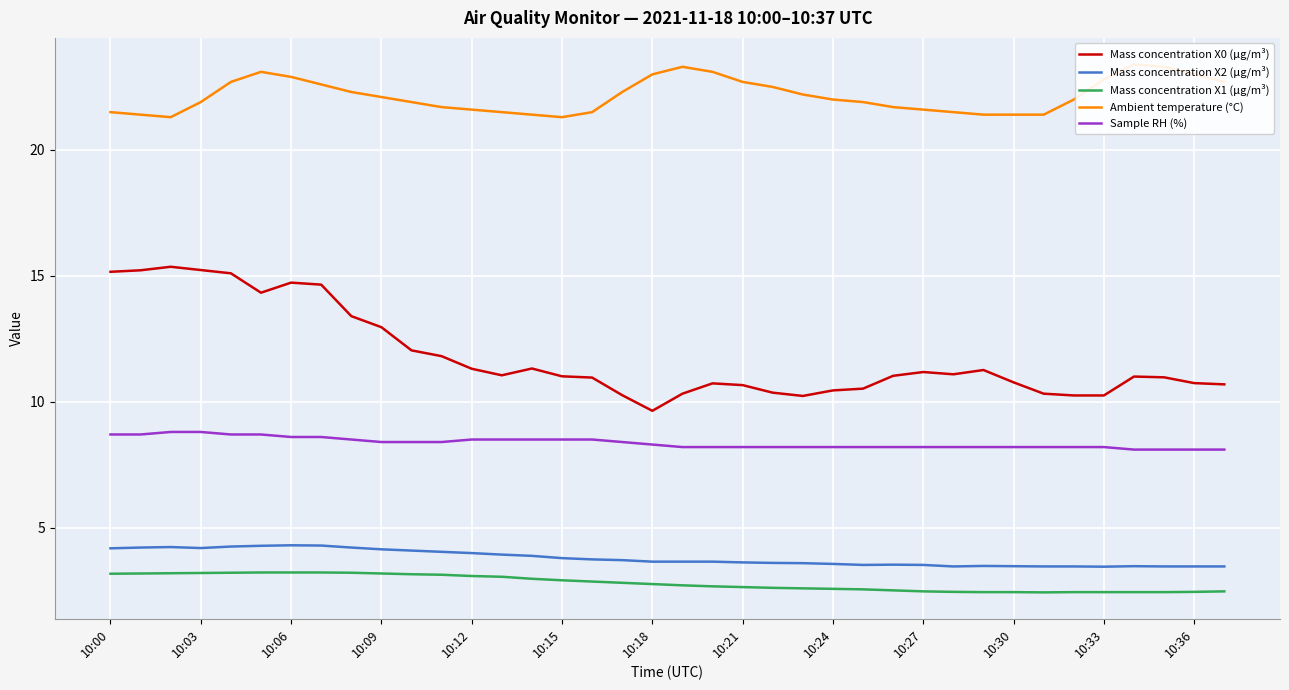

Which category has the lowest value in the Sample RH (%) series?

34